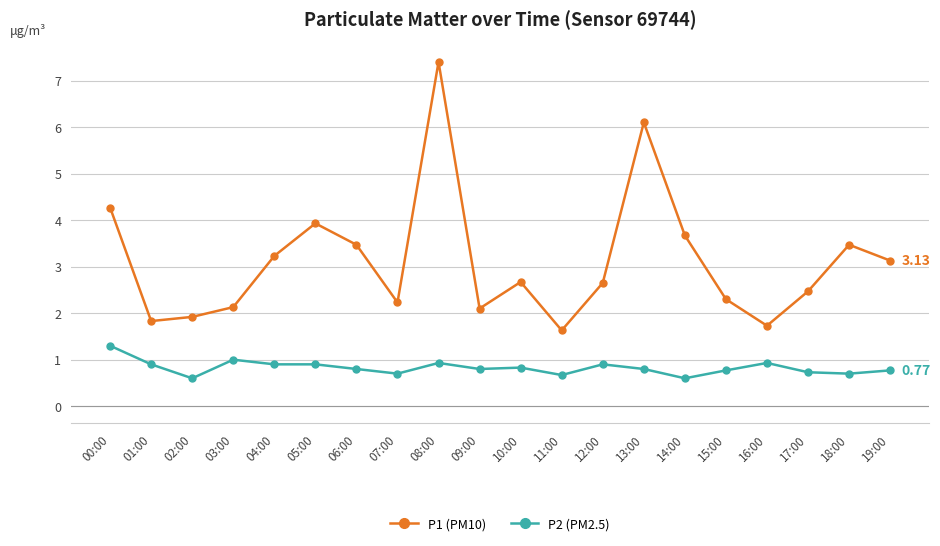

How many distinct data groups are displayed?

2